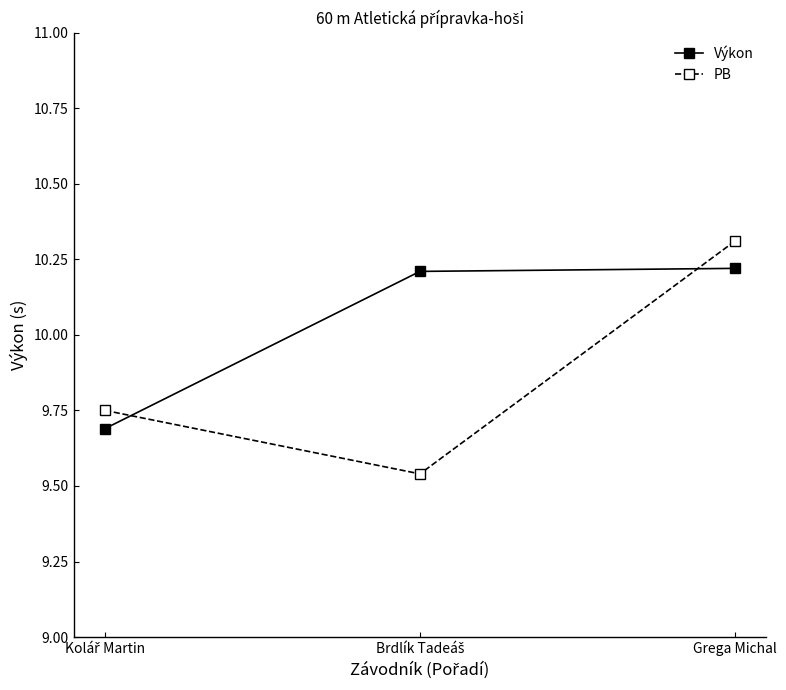

List the series in order of their overall mean, highest first.

Výkon, PB